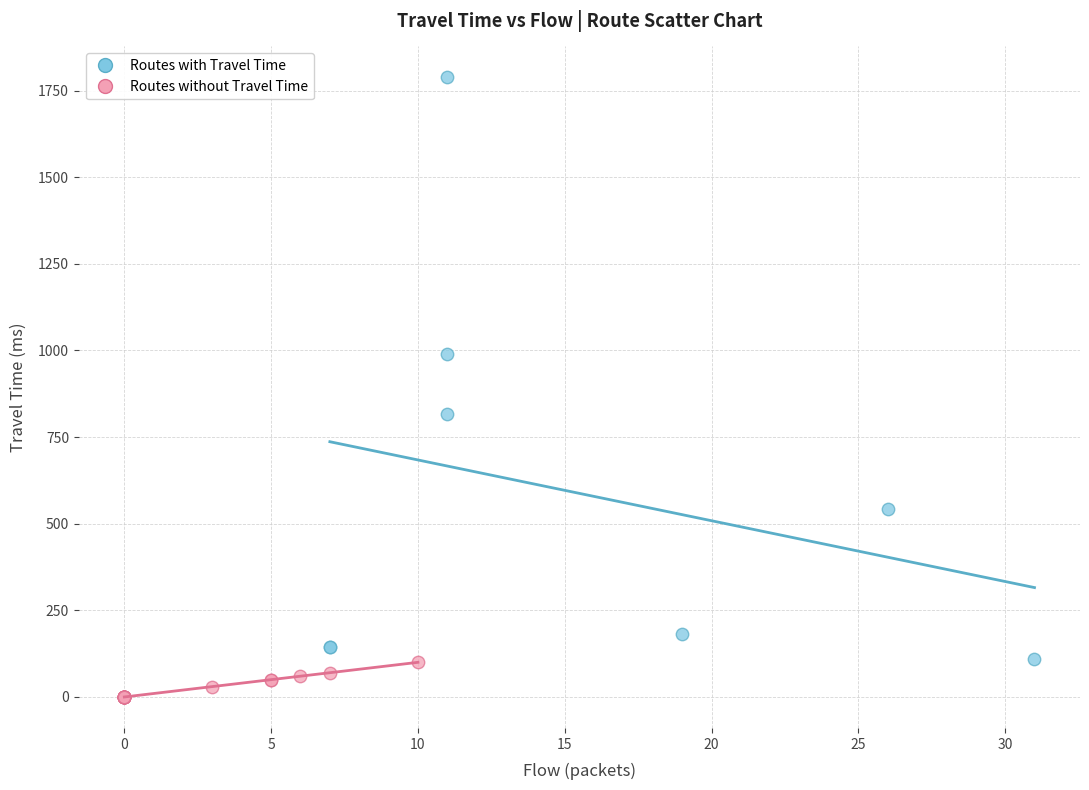

What are all the series names shown in the legend?

Routes with Travel Time, Routes without Travel Time